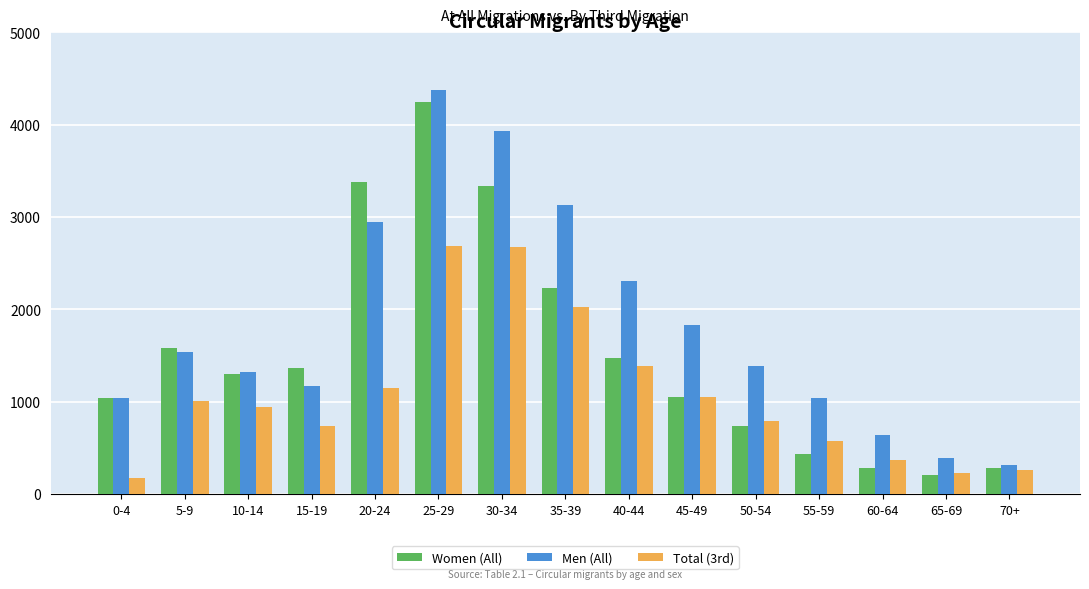

True or false: Women (All) has a value of 2020 at 10-14.

False